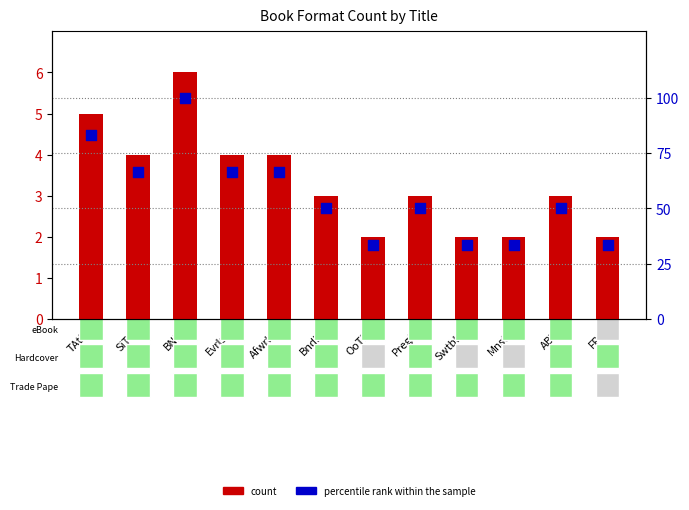

What are all the series names shown in the legend?

count, percentile rank within the sample